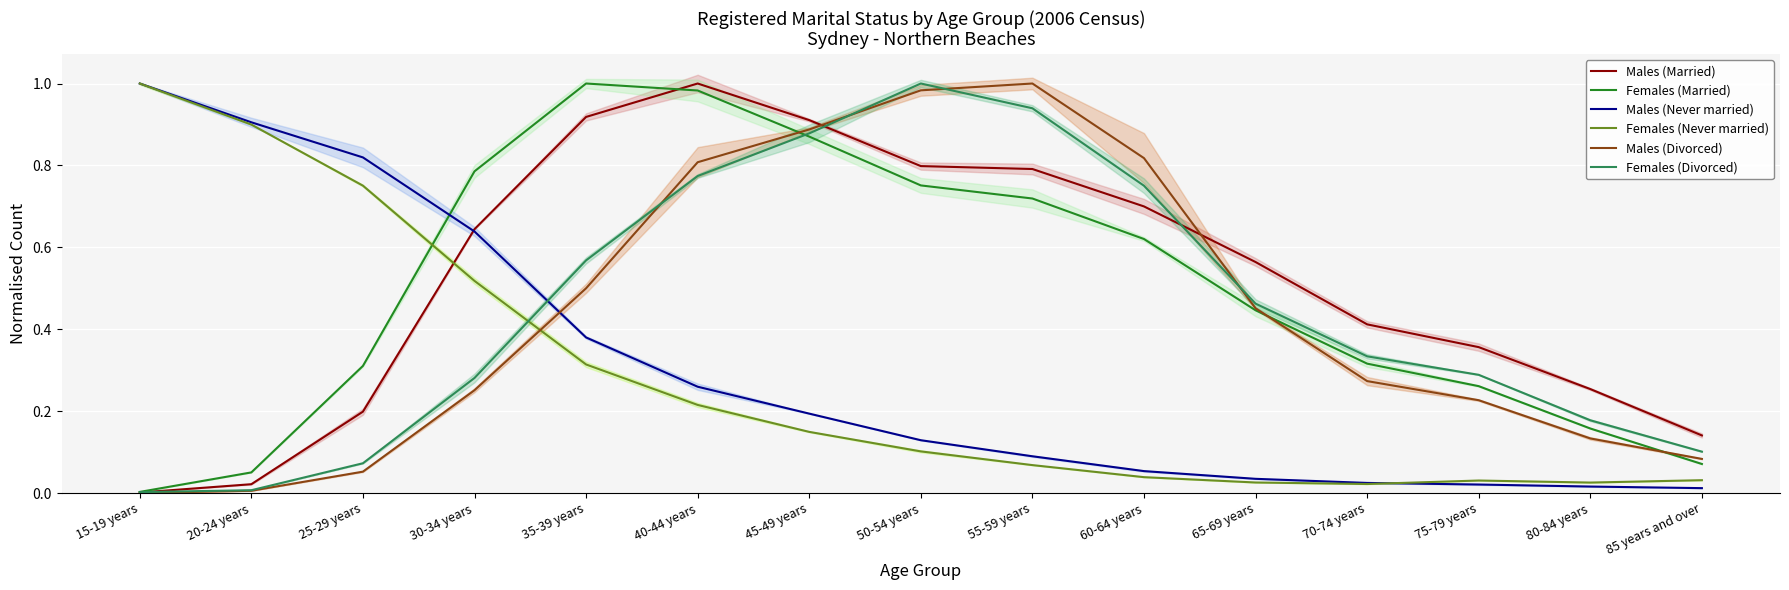

Where is the first local maximum for Females (Married)?

35-39 years